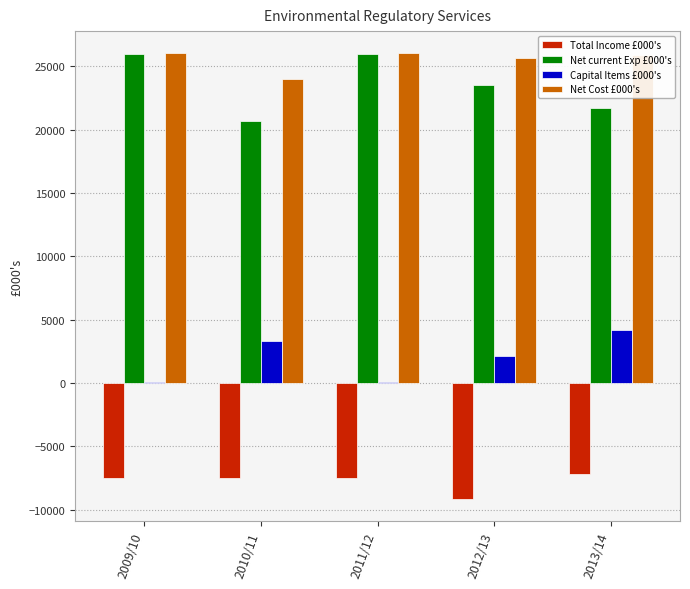

Is it true that Net current Exp £000's equals 7951 at 2009/10?

False